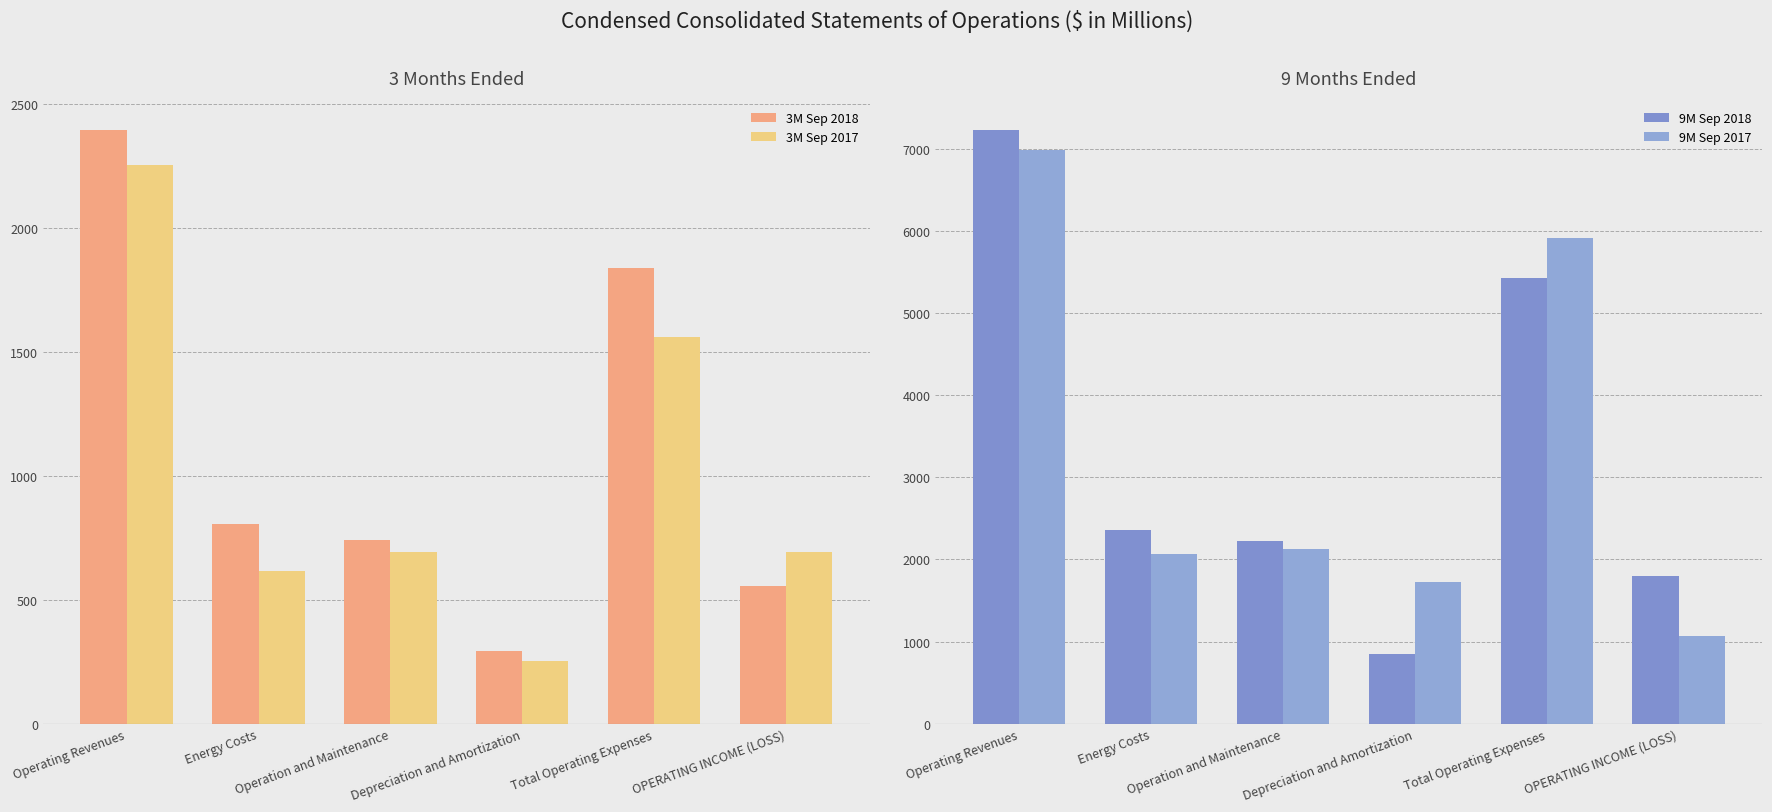

Which series has the largest total across all categories?

9M Sep 2017